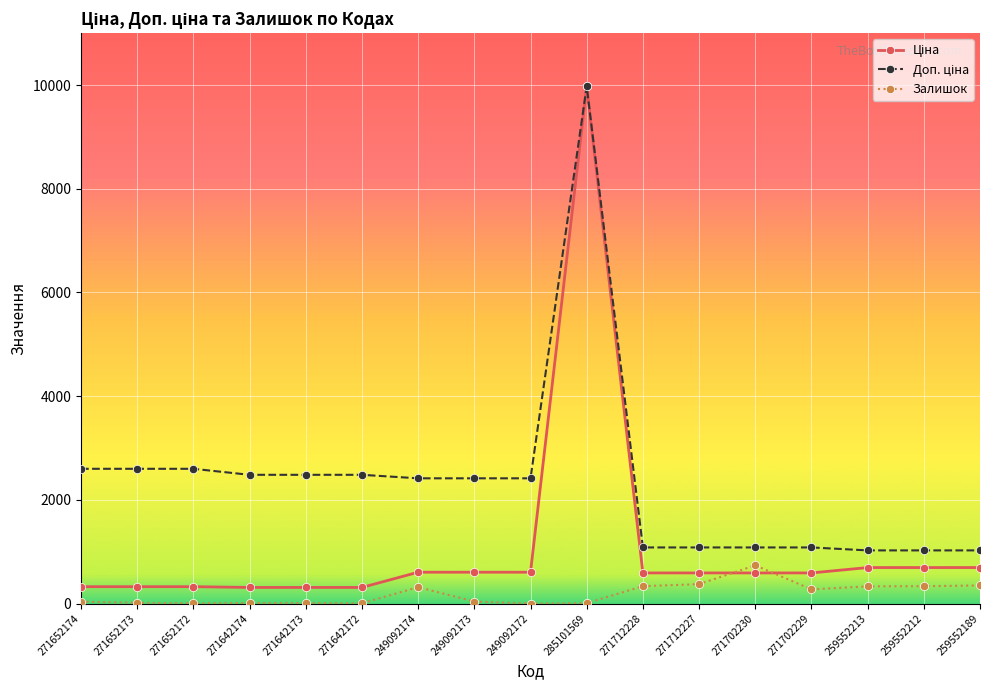

True or false: Залишок has more than 1 points higher than both neighbors.

True